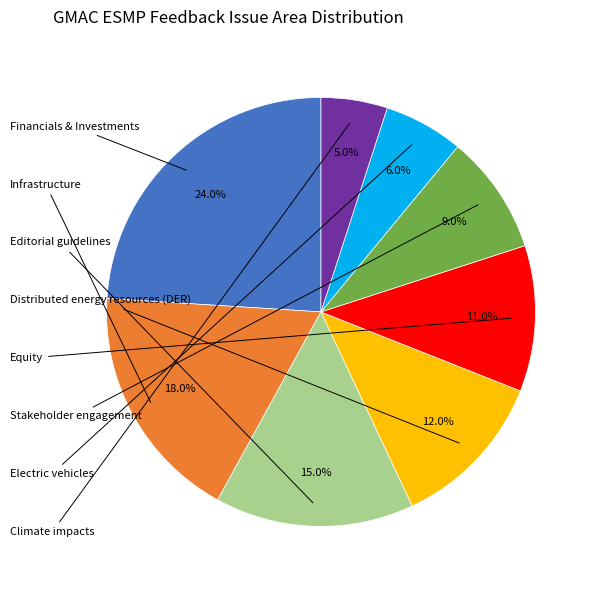

Is there any slice that represents more than half of the pie?

No